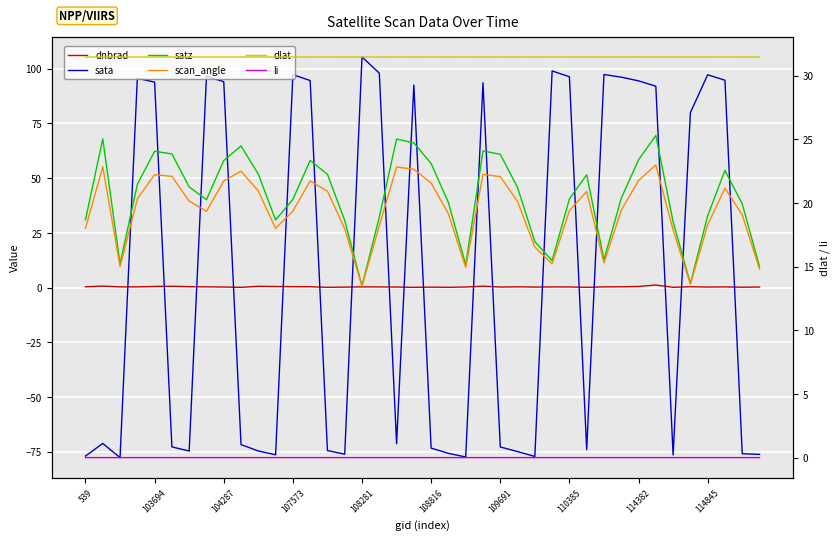

How many times do sata and scan_angle cross each other?

18